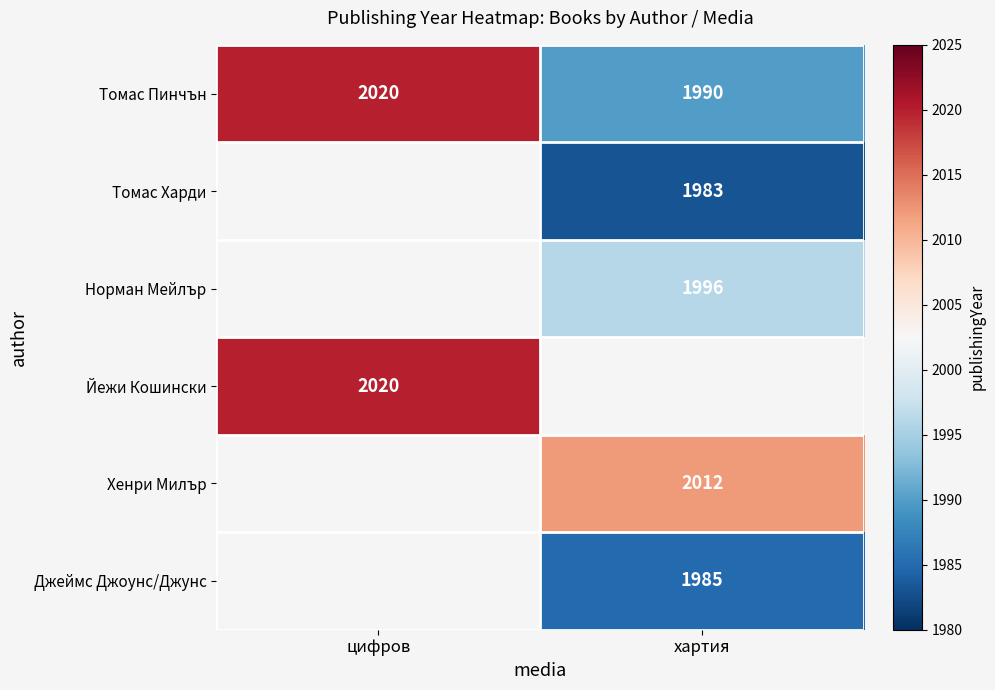

What is the approximate value of Томас Пинчън at хартия, to the nearest 10?

1990